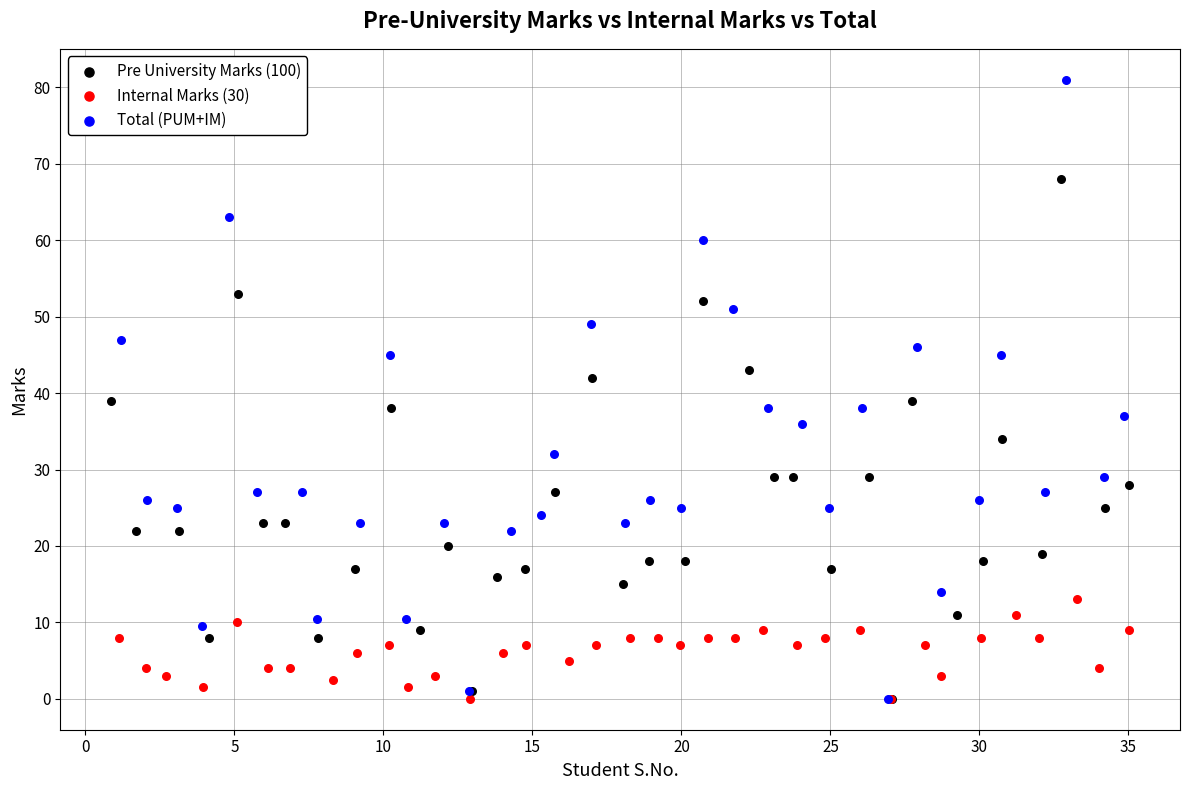

Which series has the widest spread of Y values?

Total (PUM+IM)